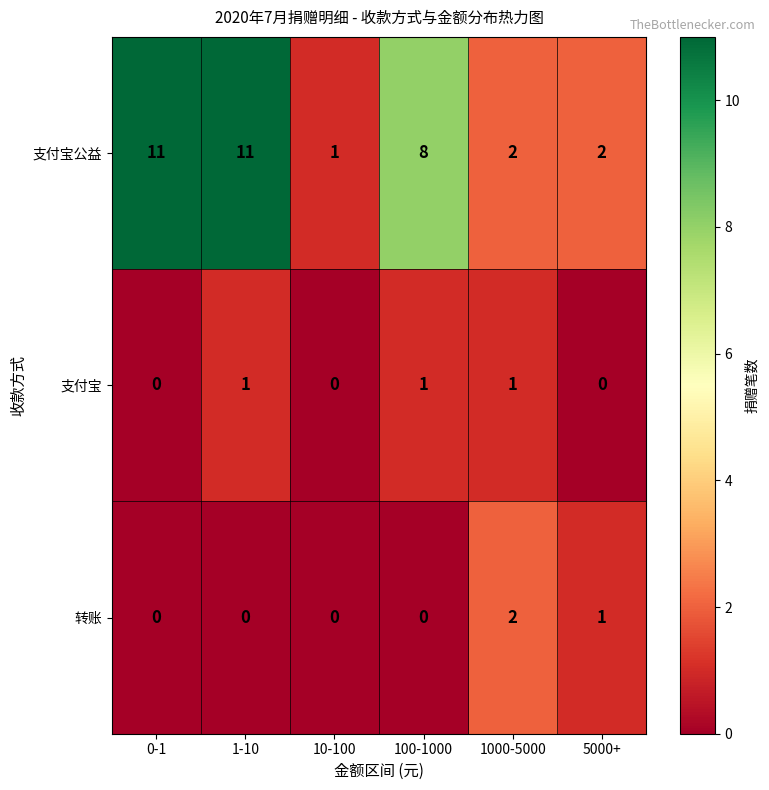

At which label does 支付宝公益 first exceed 8?

0-1